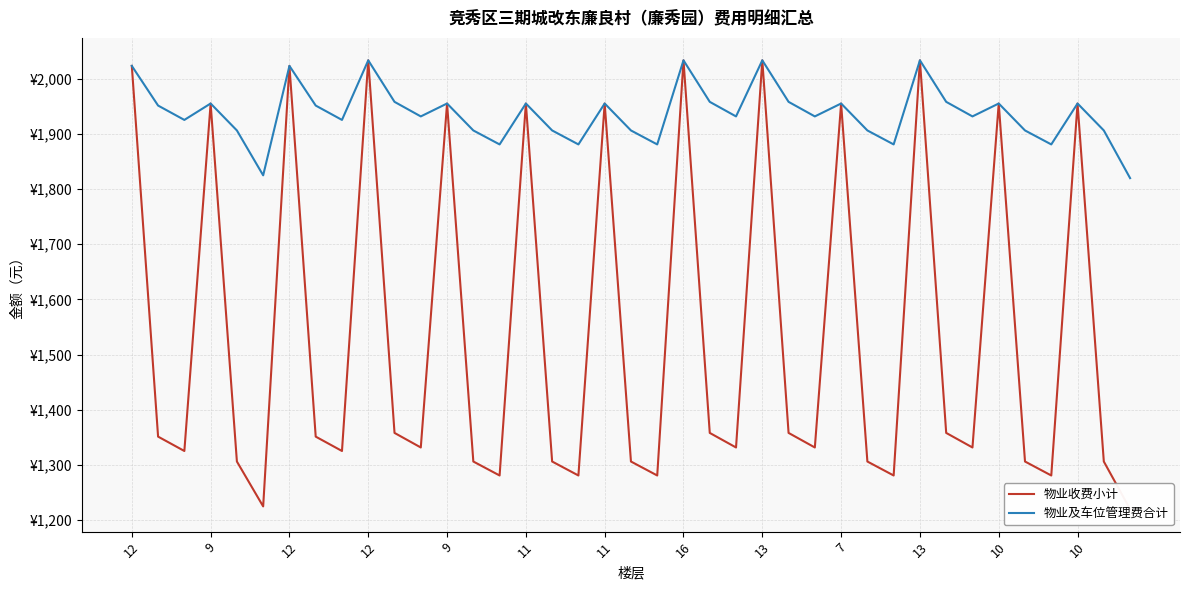

Rank the series by their maximum value, from highest to lowest.

物业收费小计, 物业及车位管理费合计